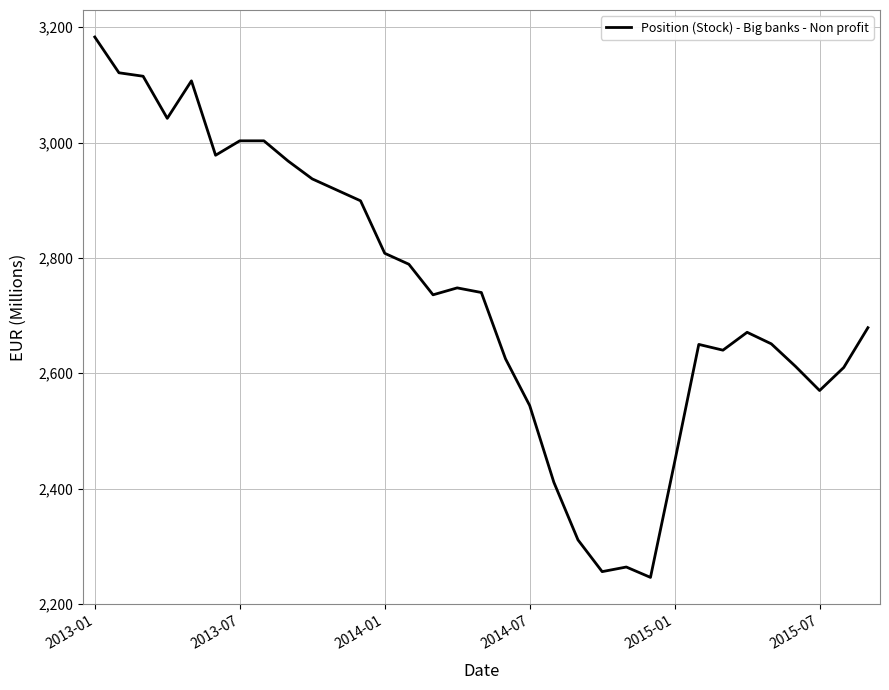

How many lines are shown in the chart?

1